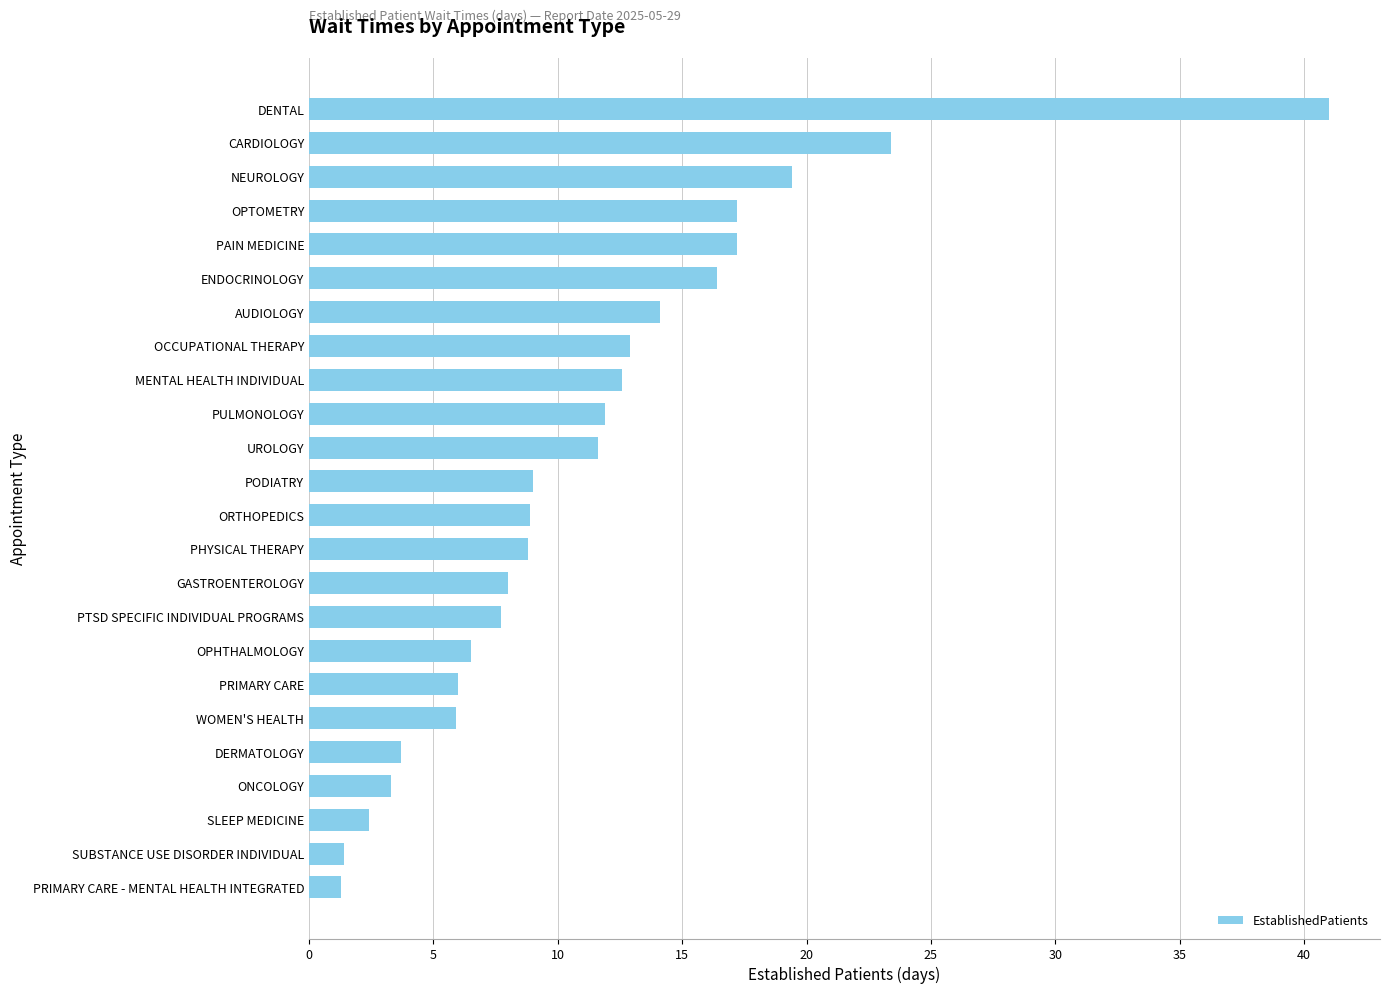

The chart shows a value of 12.9 at OCCUPATIONAL THERAPY. True or false?

True